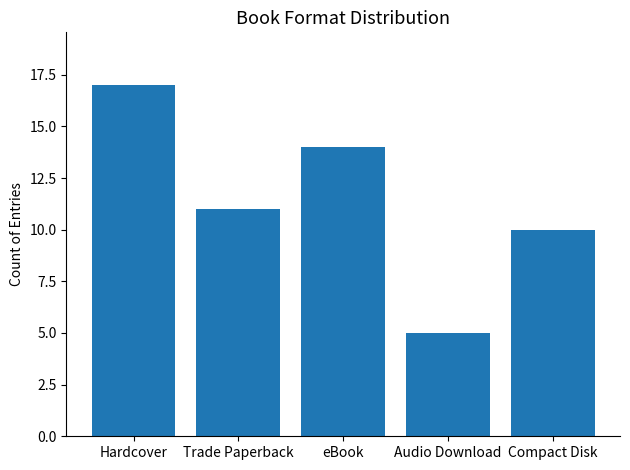

Where is the data nearest to the value 11?

Trade Paperback